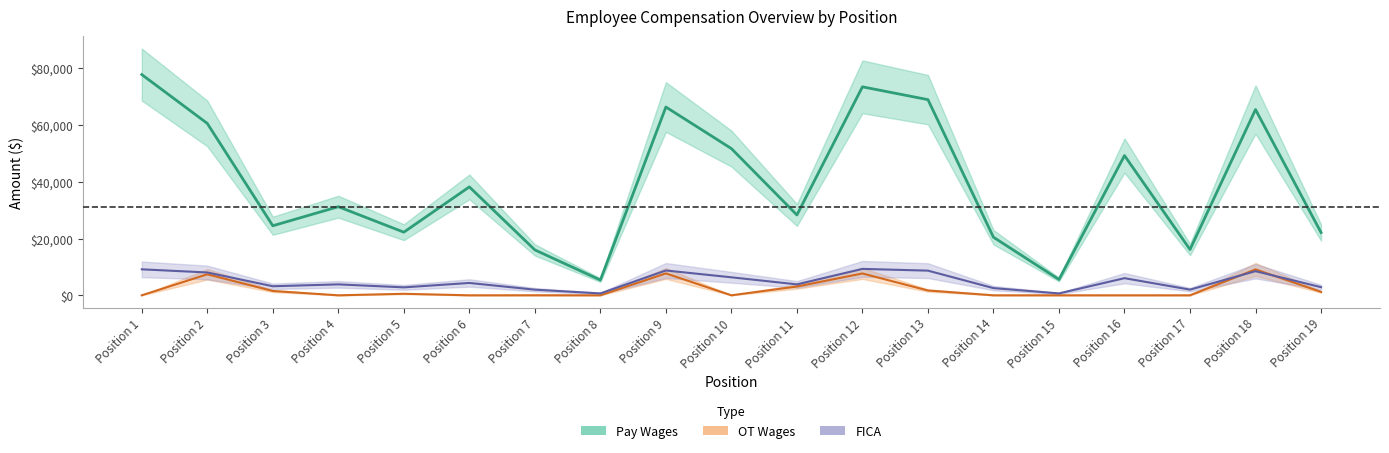

How many values in the FICA series exceed 3855?

10